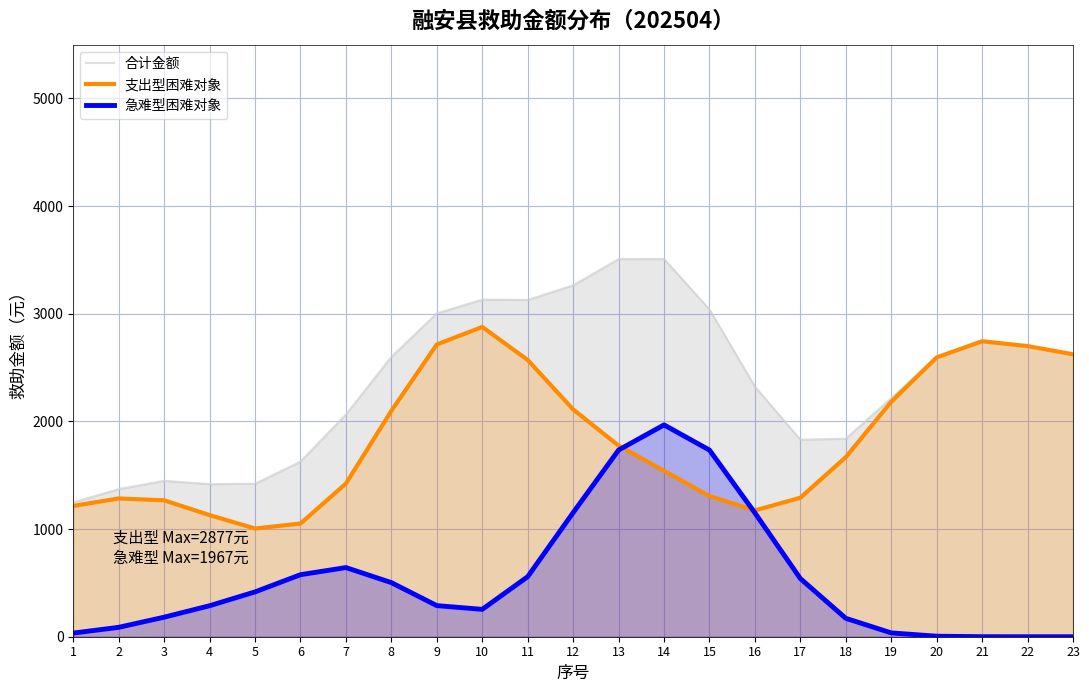

How many interior local valleys does the 支出型困难对象 series have?

2